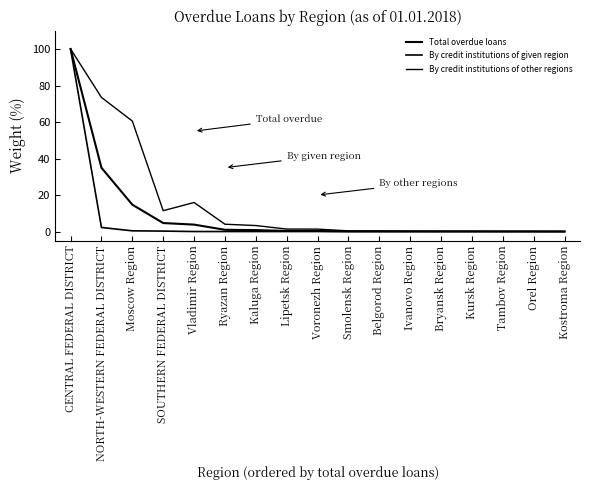

Does the chart display data point markers on the line(s)?

No